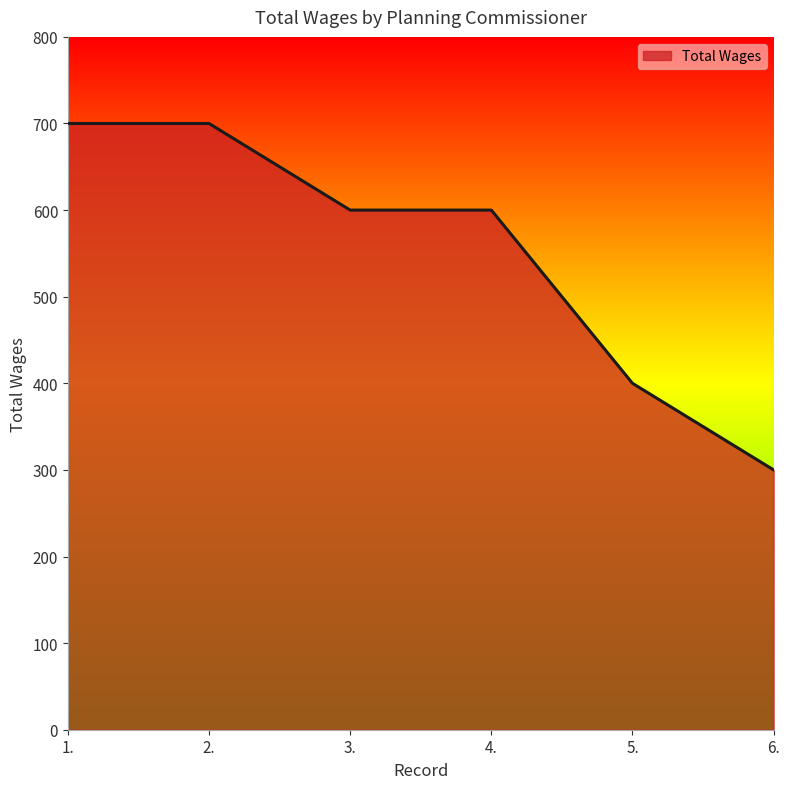

The value at 2. is 925. True or false?

False